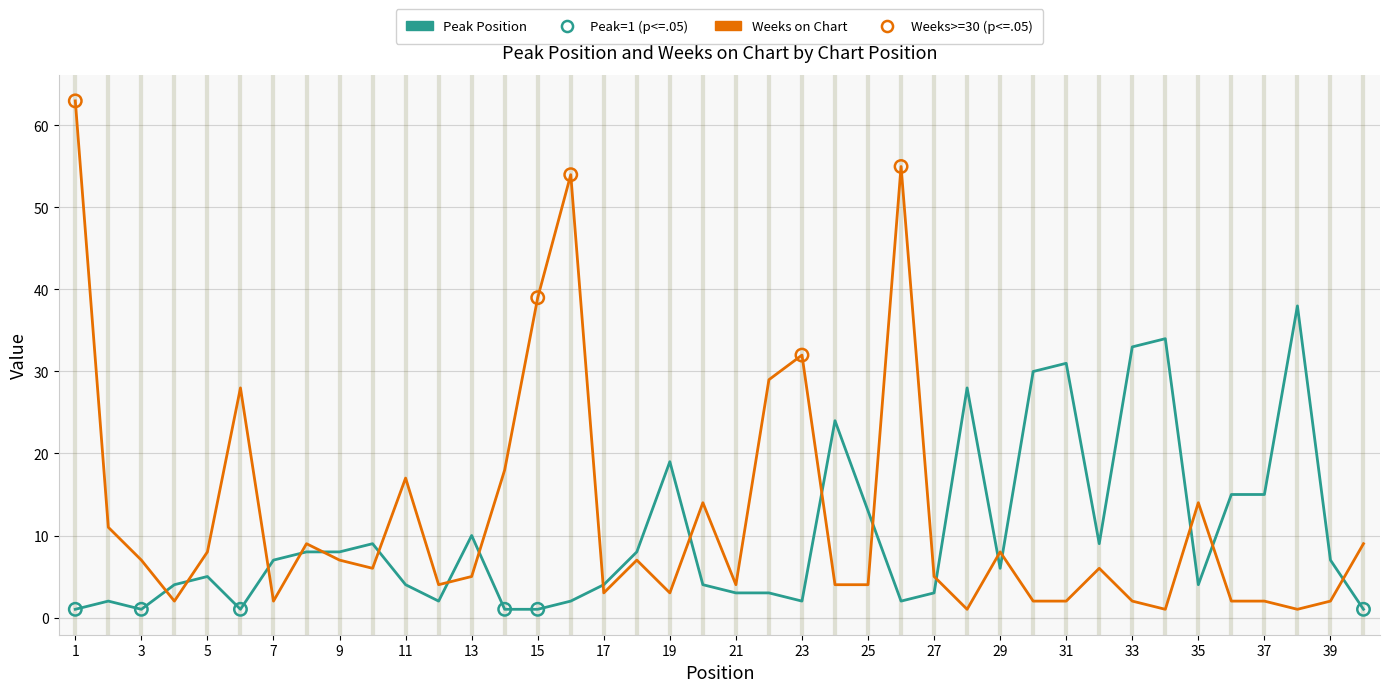

What is the highest value of the Peak Position series?

38